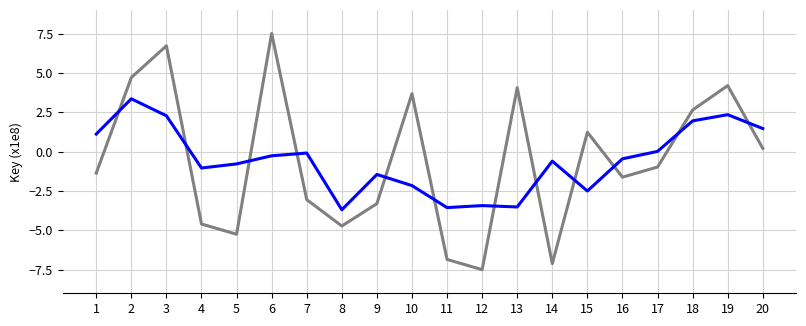

What is the spread (max minus min) of values at 4?

3.6